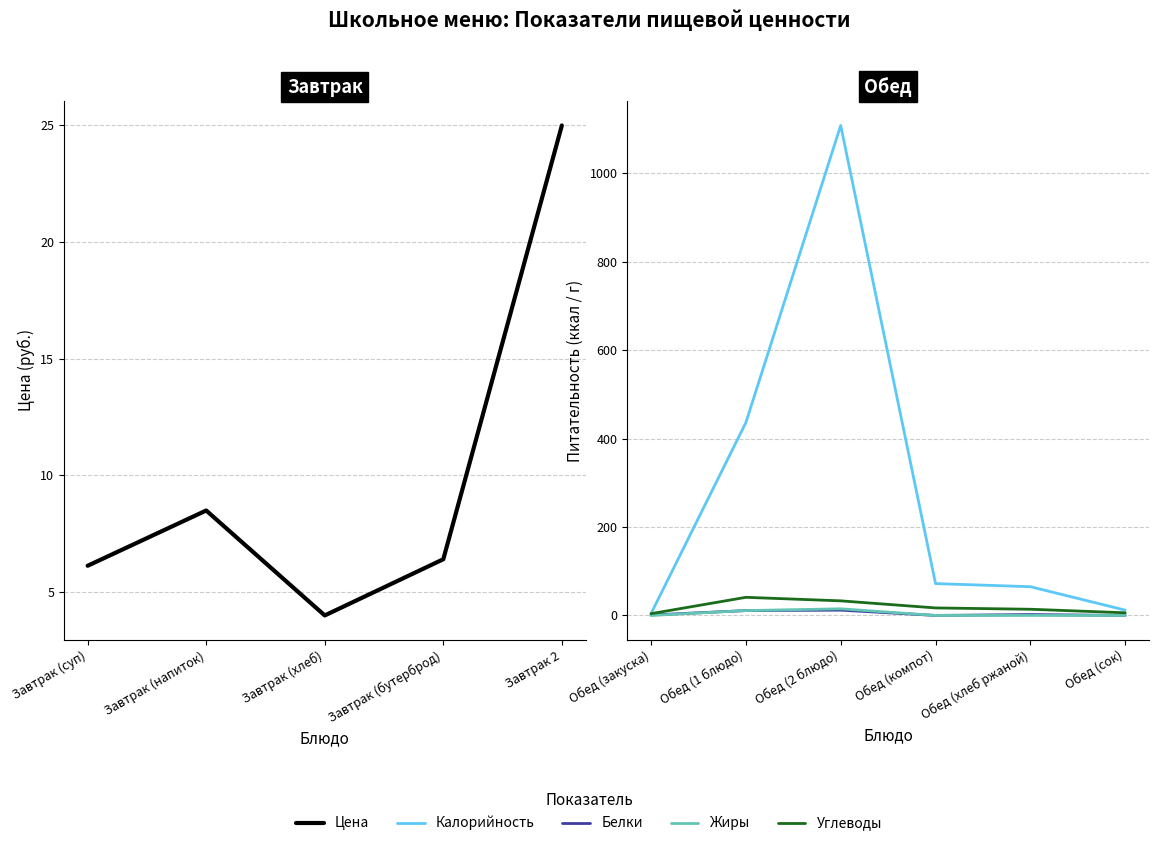

Which series changed the most between Обед (1 блюдо) and Обед (2 блюдо)?

Калорийность